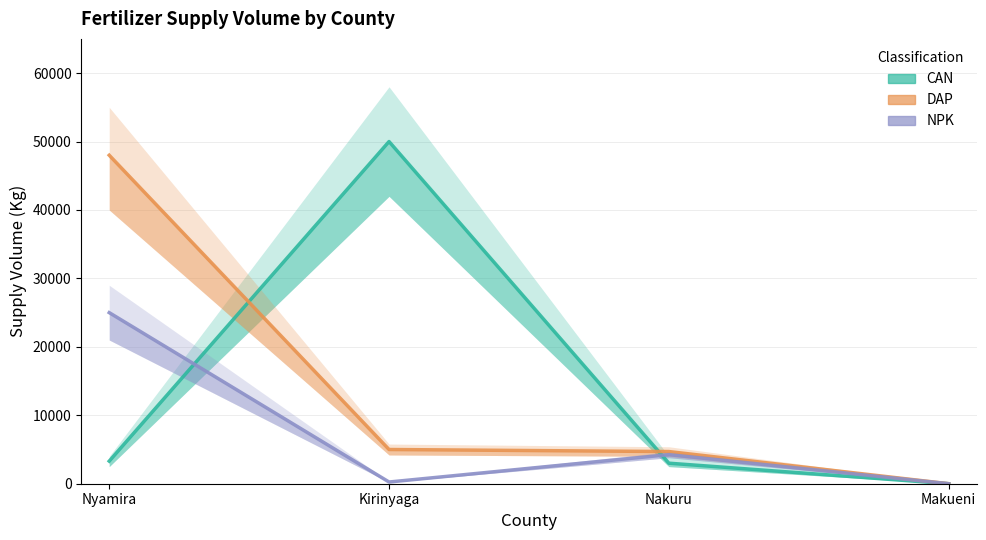

What is the difference between the maximum and minimum values in the NPK series?

25000